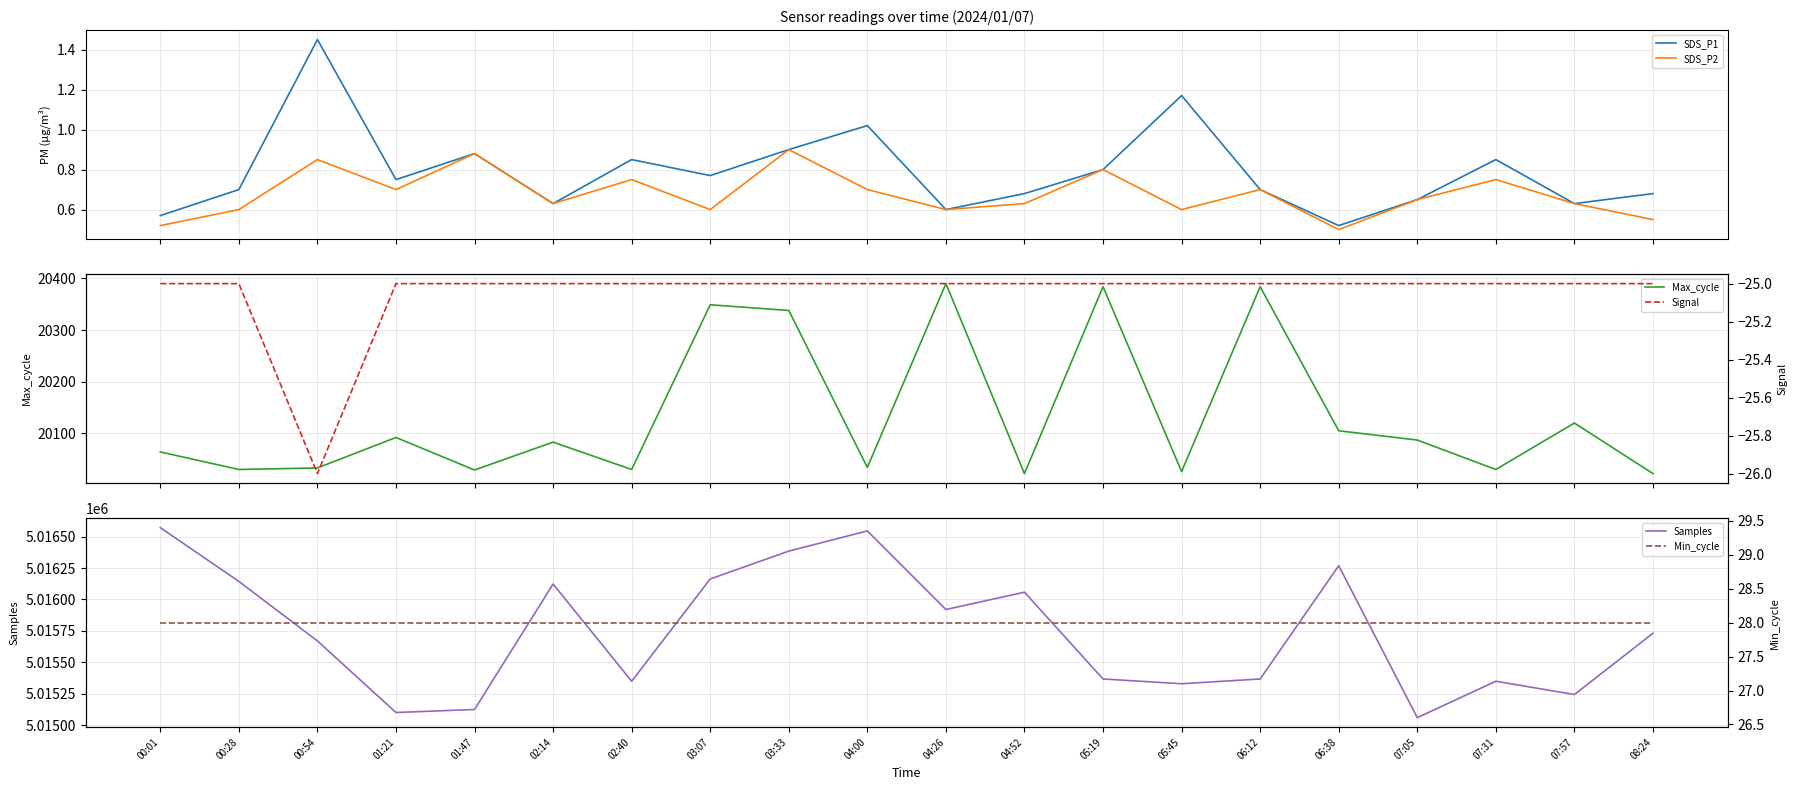

List the labels in order of Signal value, largest first.

00:01, 00:28, 01:21, 01:47, 02:14, 02:40, 03:07, 03:33, 04:00, 04:26, 04:52, 05:19, 05:45, 06:12, 06:38, 07:05, 07:31, 07:57, 08:24, 00:54